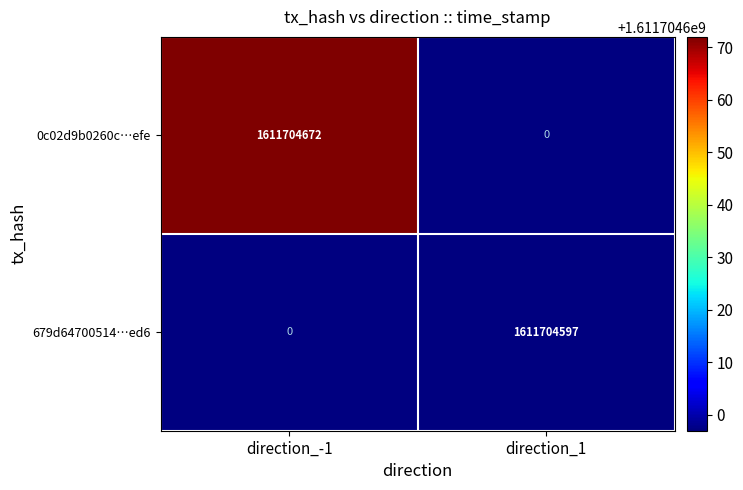

At how many categories does at least one series exceed 1177748562?

2